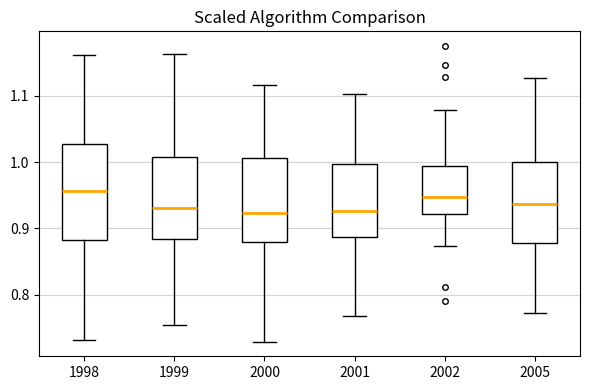

Which box is the tallest, from its lower edge to its upper edge?

1998